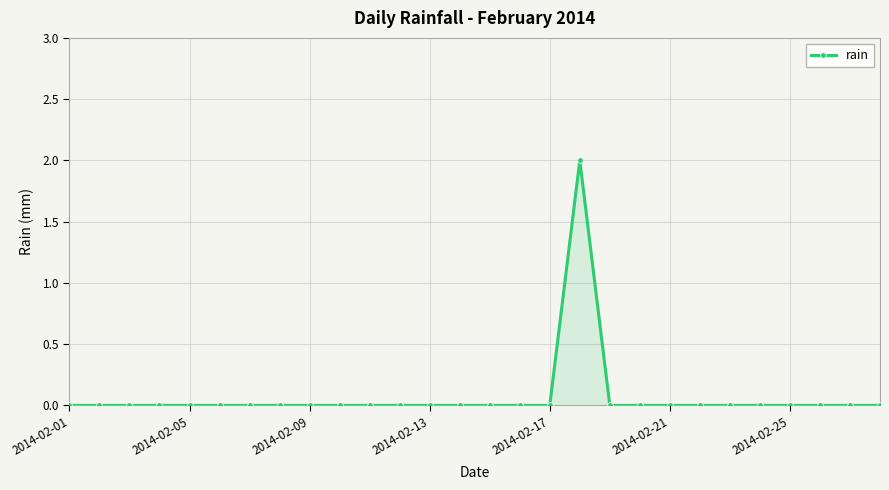

Reading left to right, list all the values displayed in this chart.

0	0	0	0	0	0	0	0	0	0	0	0	0	0	0	0	0	2	0	0	0	0	0	0	0	0	0	0